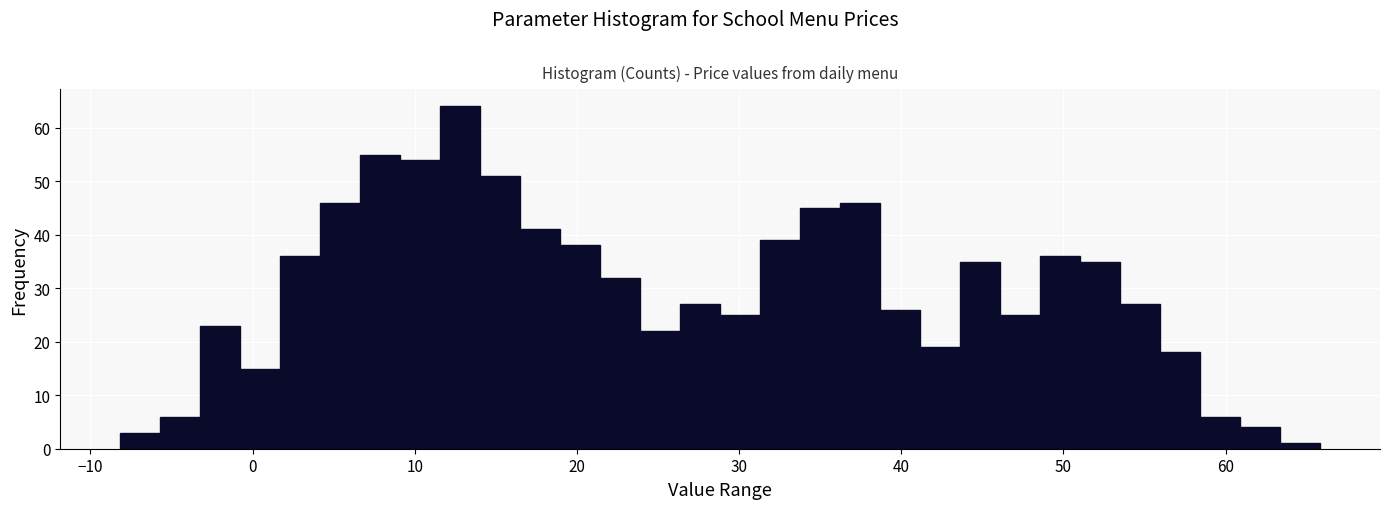

Read against the x-axis, roughly where is the centre of the tallest bar?

13